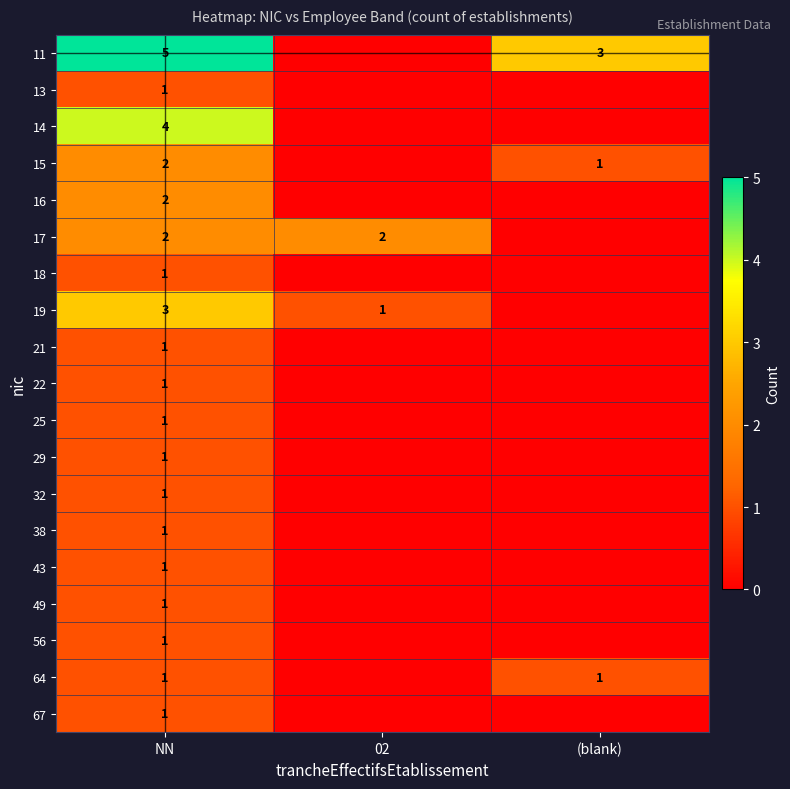

What is the spread (max minus min) of values at NN?

4